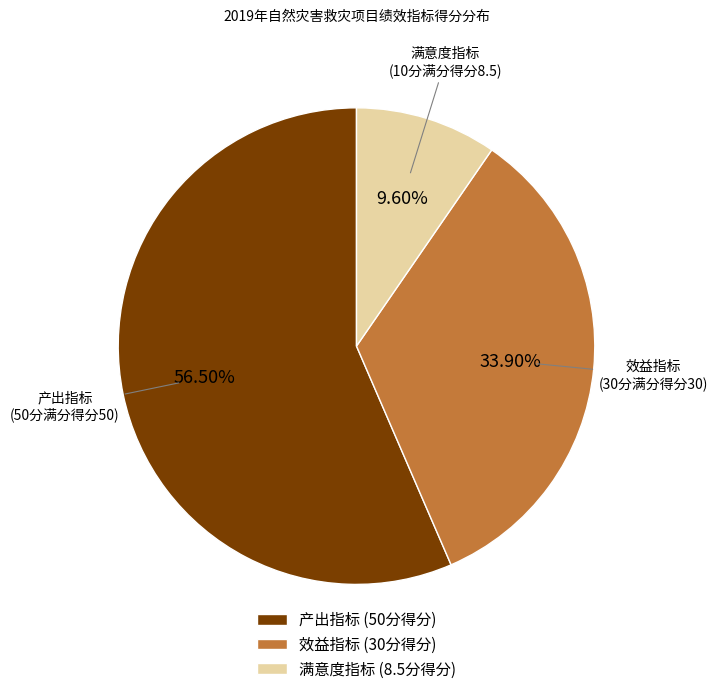

Do 效益指标 (30分得分) and 满意度指标 (8.5分得分) together represent more than half of the pie?

No